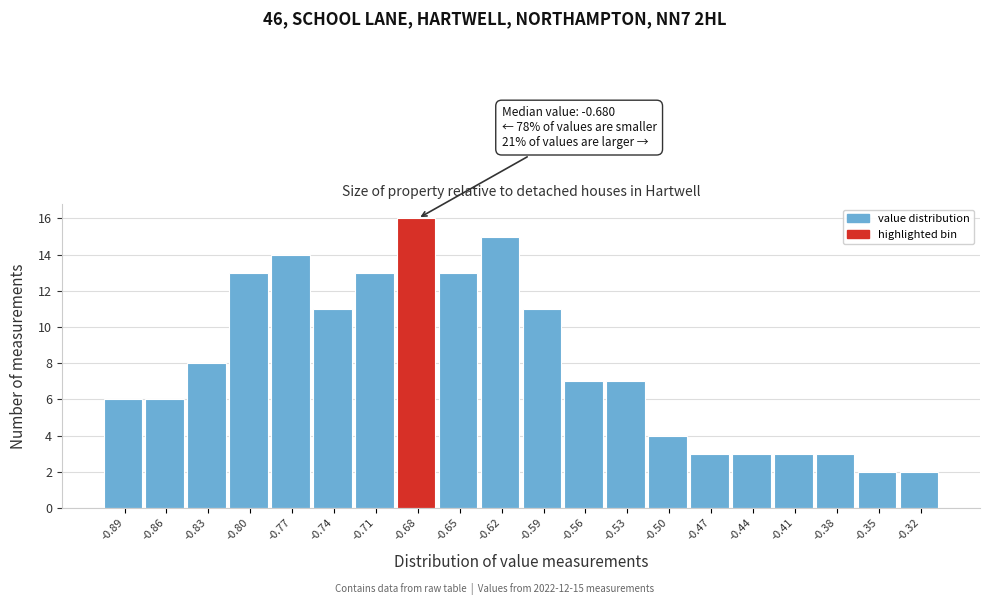

Which range on the x-axis has the tallest bar?

-0.695 to -0.665